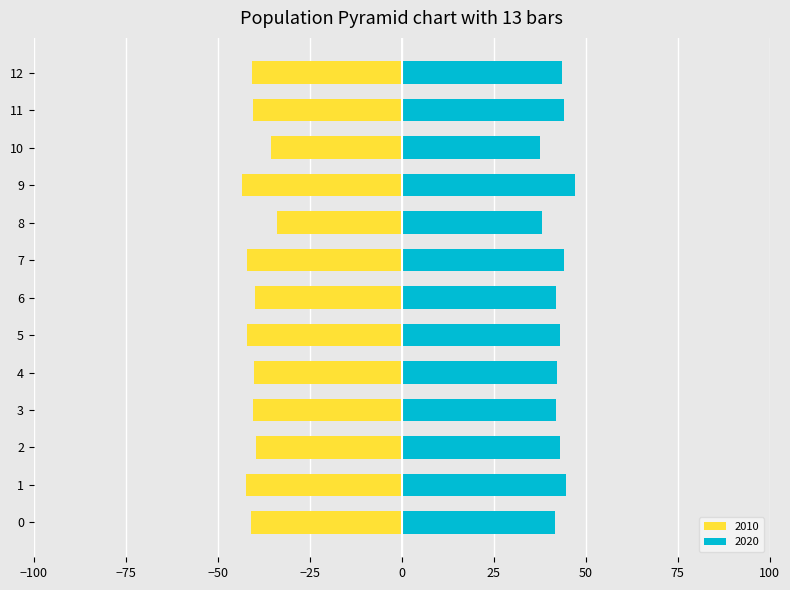

What is the average value of the 2020 series?

42.6